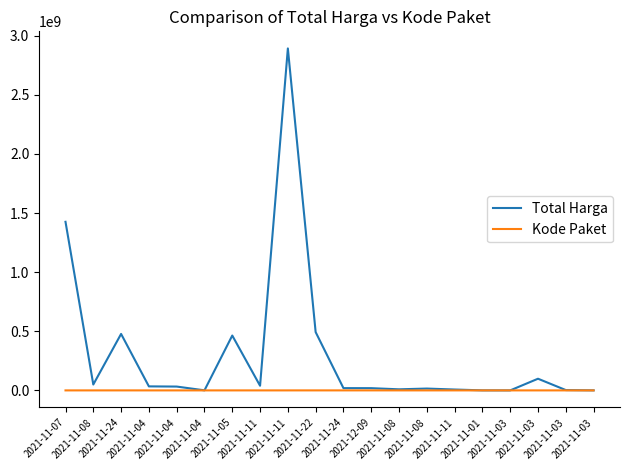

The Kode Paket series shows 8668 at 2021-11-04. True or false?

True